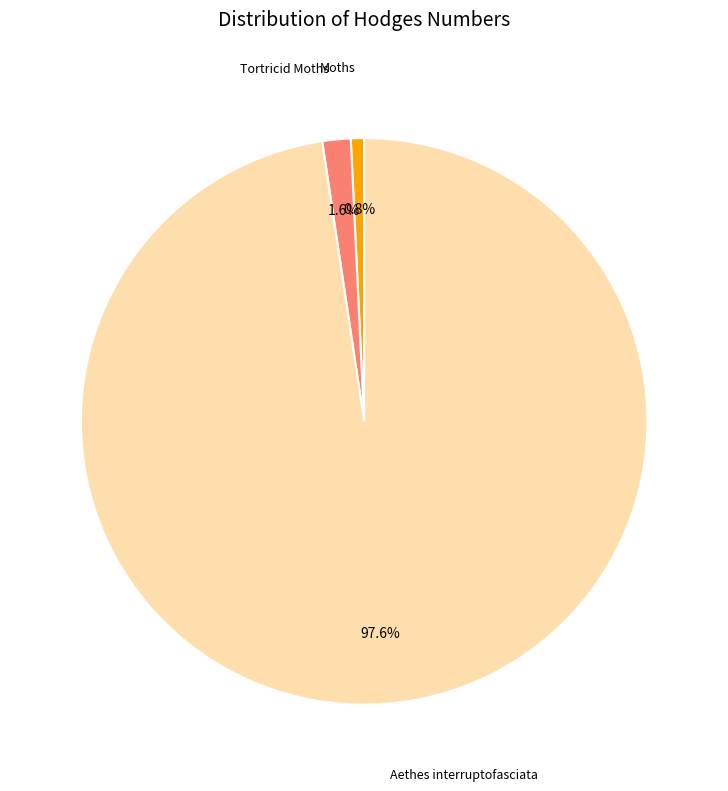

Does any single category account for the majority?

Yes